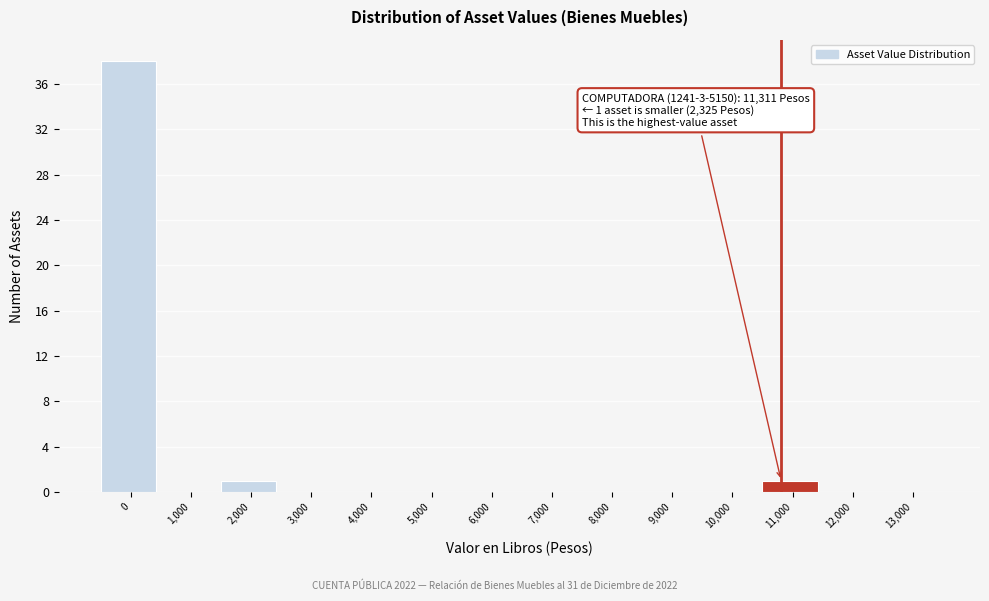

Reading left to right, list all the values displayed in this chart.

0=38	1,000=0	2,000=1	3,000=0	4,000=0	5,000=0	6,000=0	7,000=0	8,000=0	9,000=0	10,000=0	11,000=1	12,000=0	13,000=0